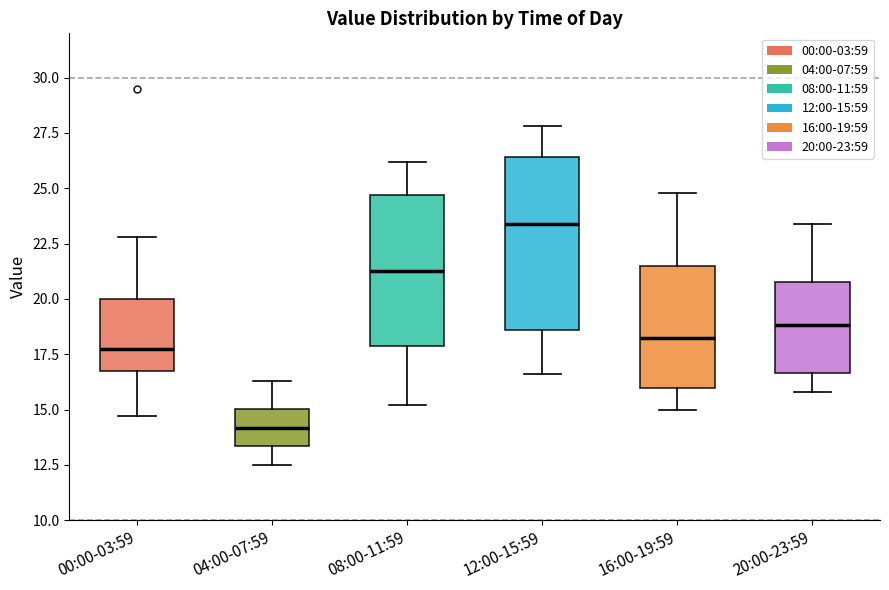

Comparing the boxes themselves (not the whiskers), which one is the tallest?

12:00-15:59